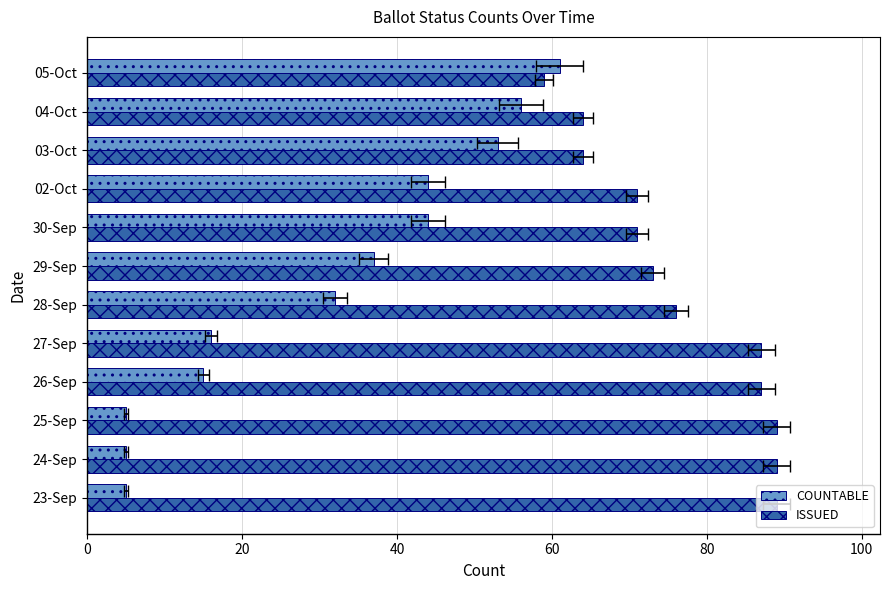

Reading left to right, extract all data points from this chart.

COUNTABLE: 5	5	5	15	16	32	37	44	44	53	56	61
ISSUED: 89	89	89	87	87	76	73	71	71	64	64	59